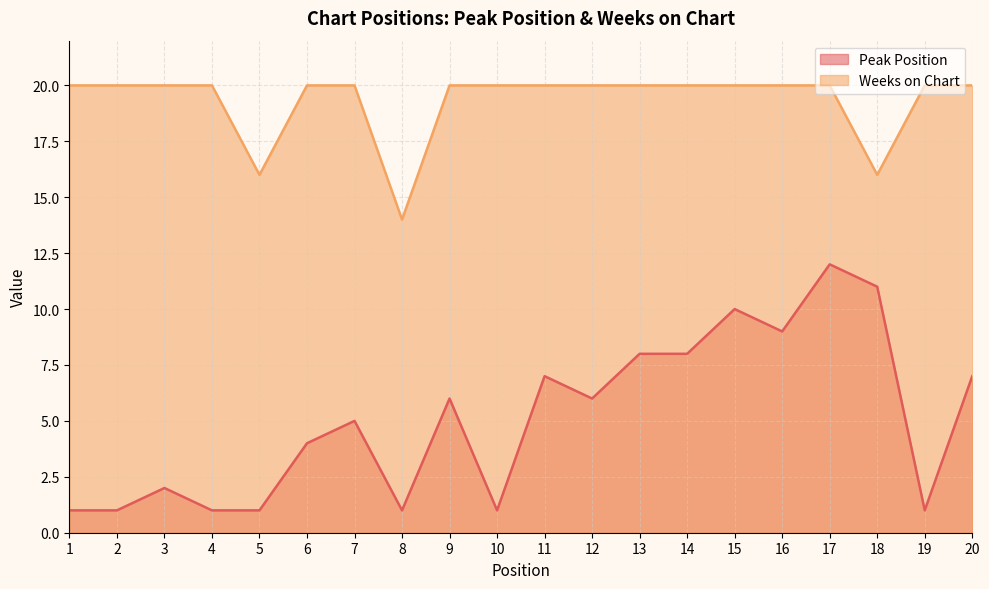

How many lines are shown in the chart?

2